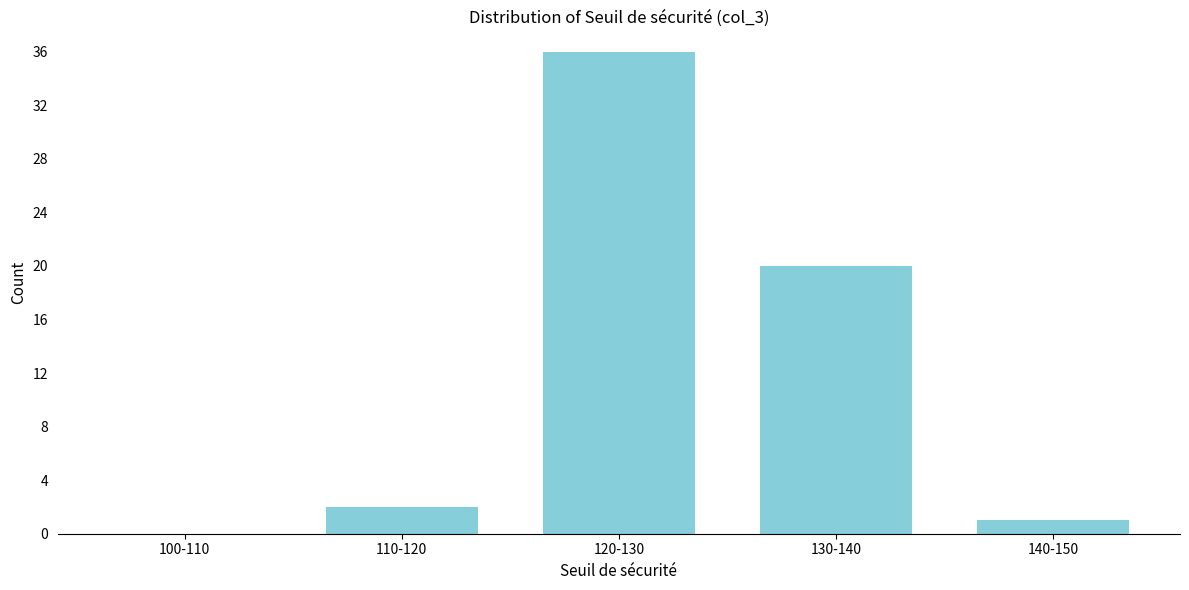

Reading left to right, list all the values displayed in this chart.

100-110=0	110-120=2	120-130=36	130-140=20	140-150=1